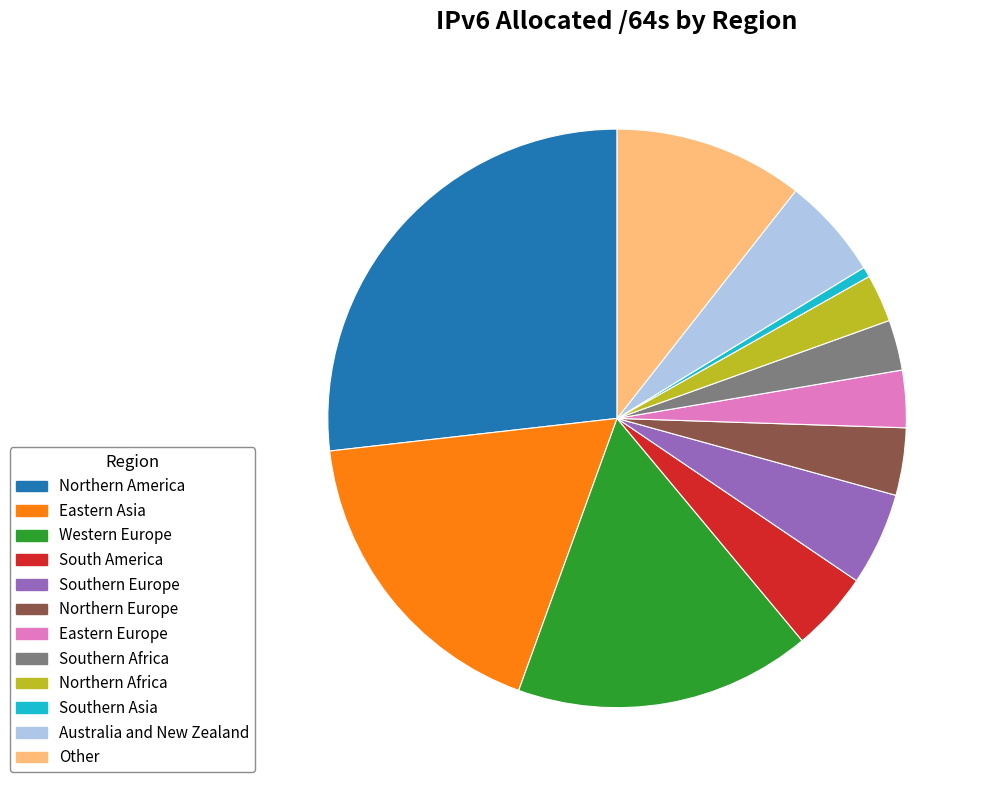

Which has a higher value, Northern Africa or Eastern Europe?

Eastern Europe